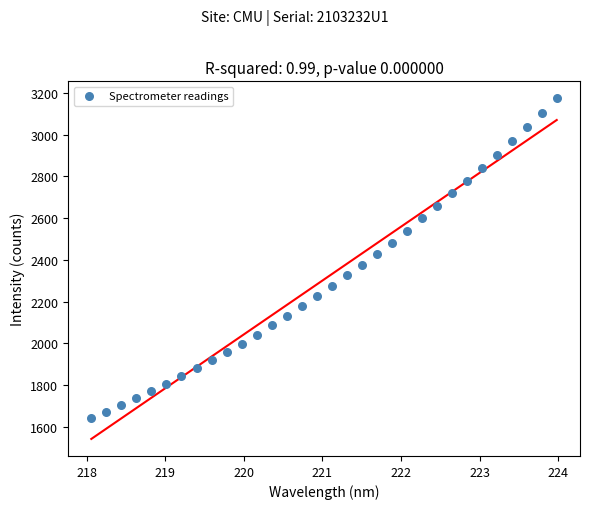

What is the range of Y values (max minus min)?

1530.9